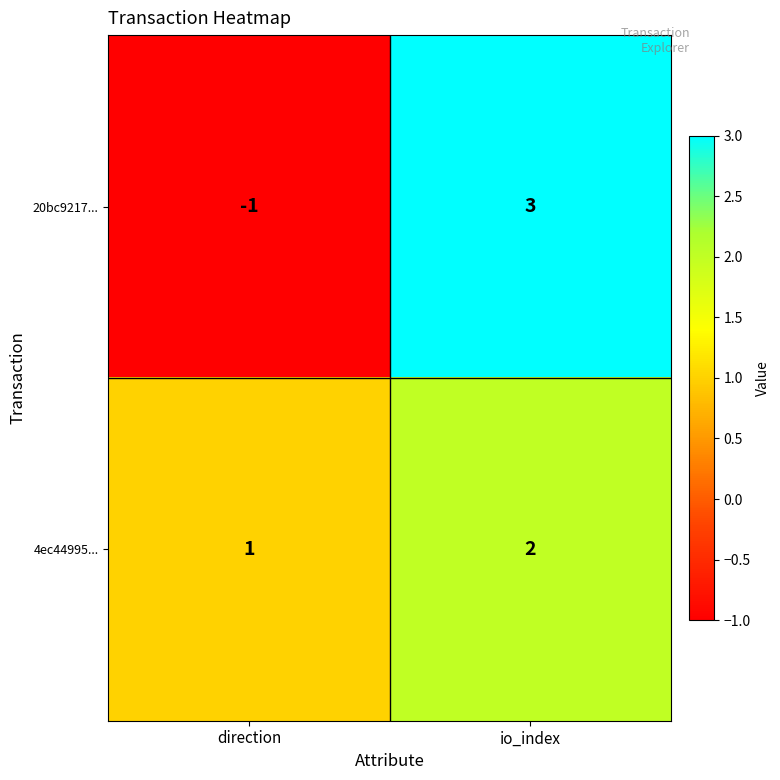

How many data points does each series have?

2